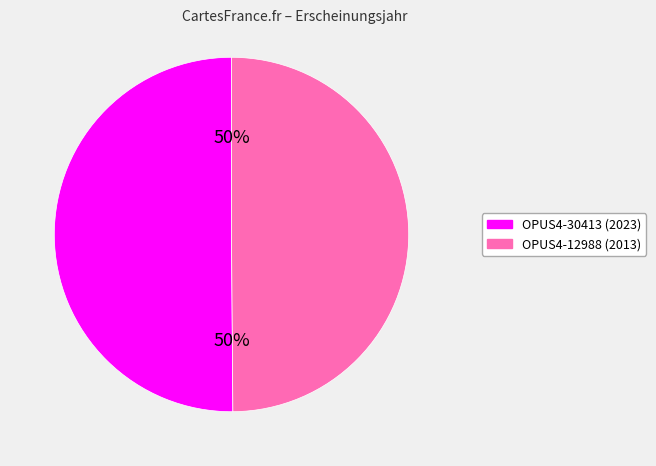

Is the sum of OPUS4-12988 (2013) and OPUS4-30413 (2023) greater than half?

Yes